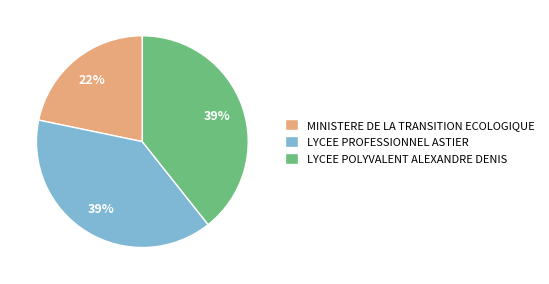

How many segments does this pie chart have?

3